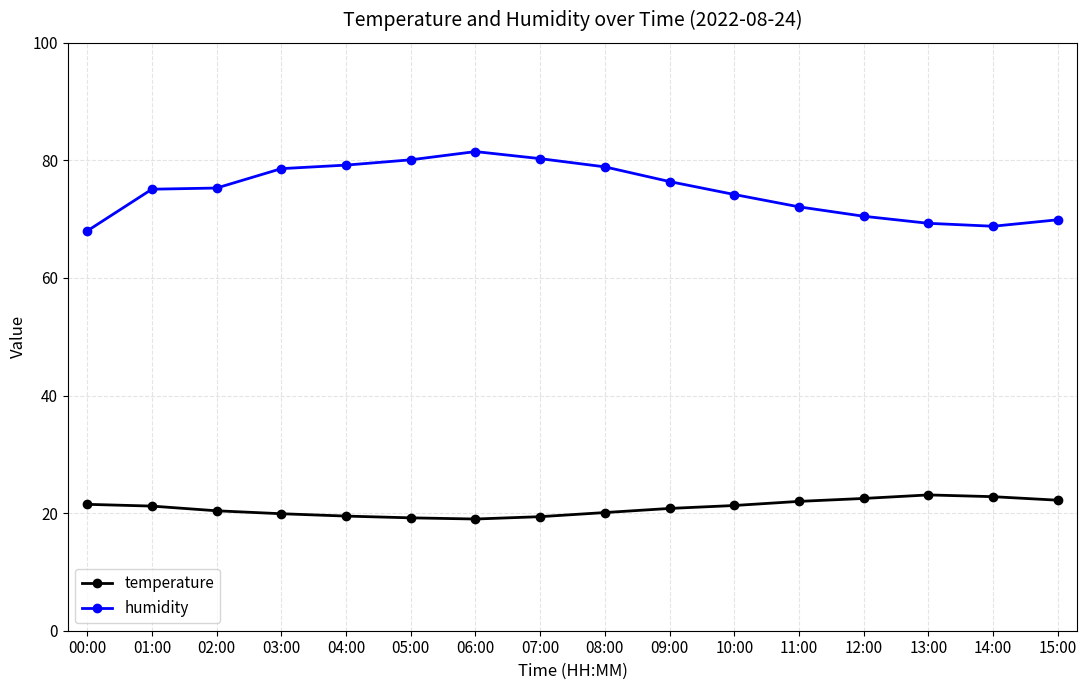

True or false: humidity has a value of 80.1 at 05:00.

True